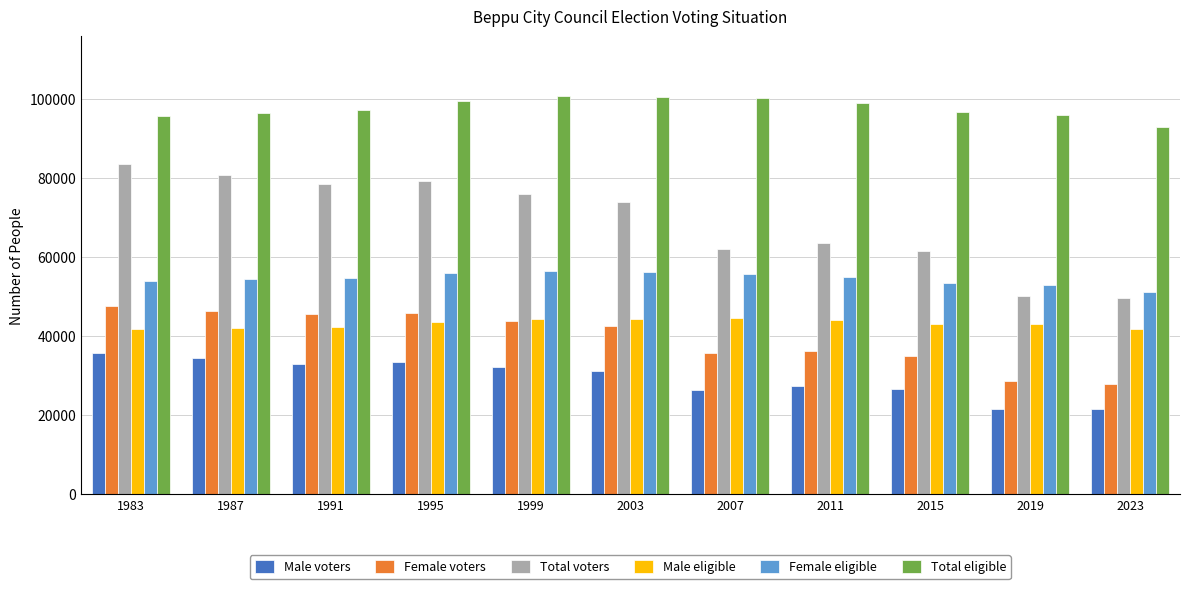

What is the minimum value shown in the chart?

21553